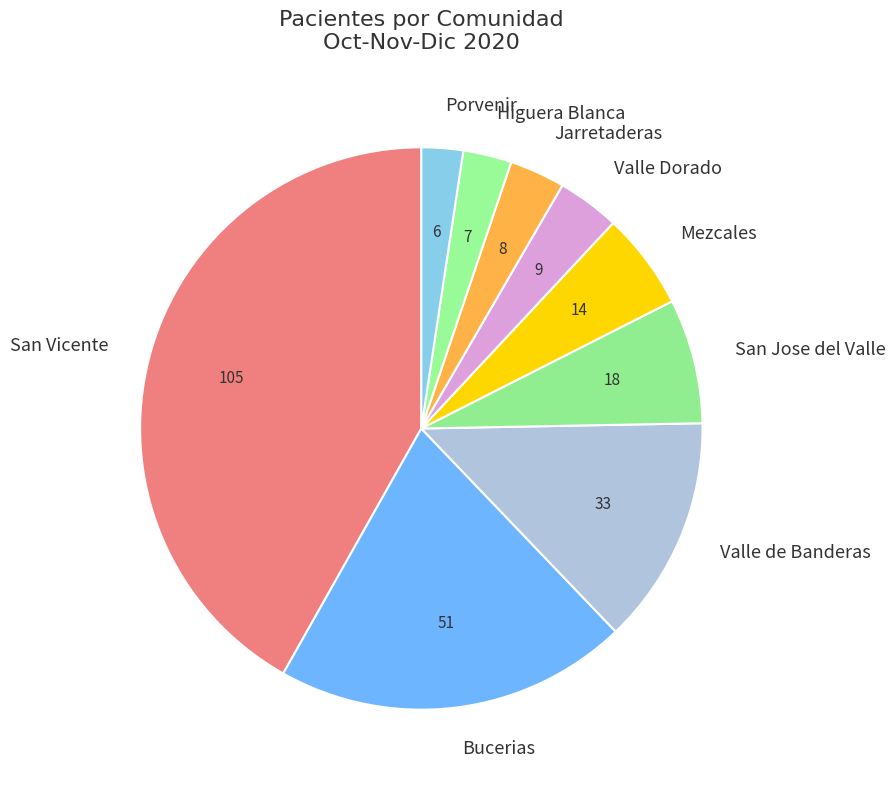

Is there a majority slice in this chart?

No